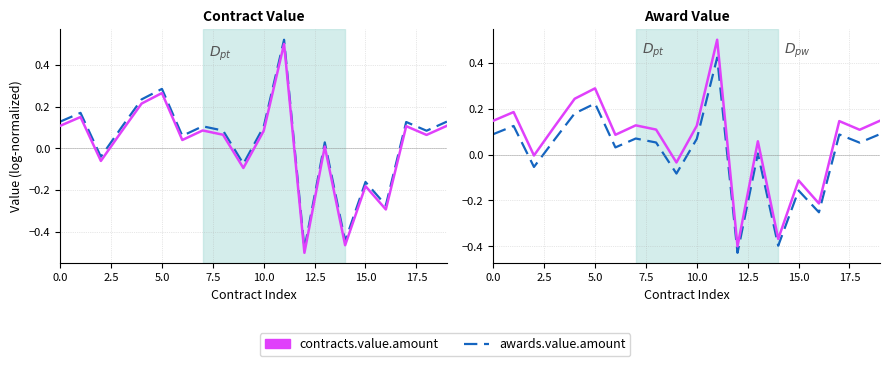

What is the total value across all series at 19?

0.2